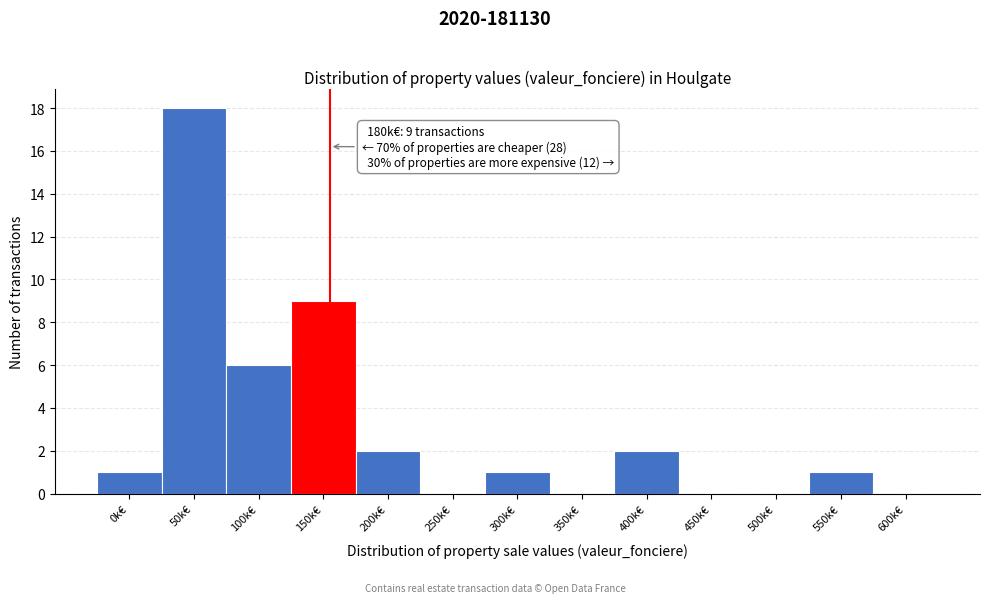

Reading left to right, list all the values displayed in this chart.

0k€=1	50k€=18	100k€=6	150k€=9	200k€=2	250k€=0	300k€=1	350k€=0	400k€=2	450k€=0	500k€=0	550k€=1	600k€=0